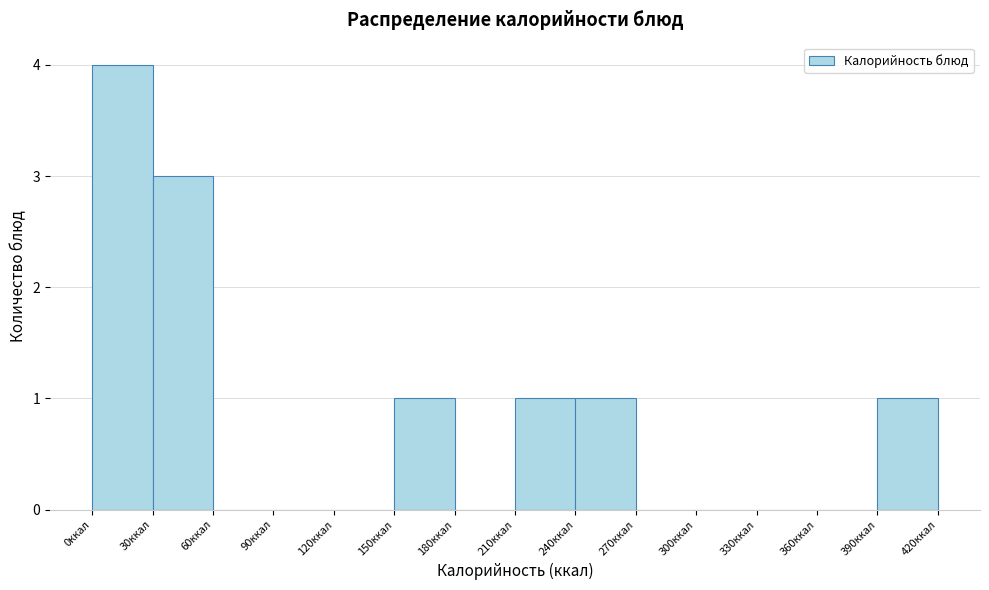

Reading left to right, list every bar in this chart as the range it spans on the x-axis followed by its height. The values are not printed on the chart, so give them approximately, as read against the axis.

0 to 30: 4
30 to 60: 3
60 to 90: 0
90 to 120: 0
120 to 150: 0
150 to 180: 1
180 to 210: 0
210 to 240: 1
240 to 270: 1
270 to 300: 0
300 to 330: 0
330 to 360: 0
360 to 390: 0
390 to 420: 1